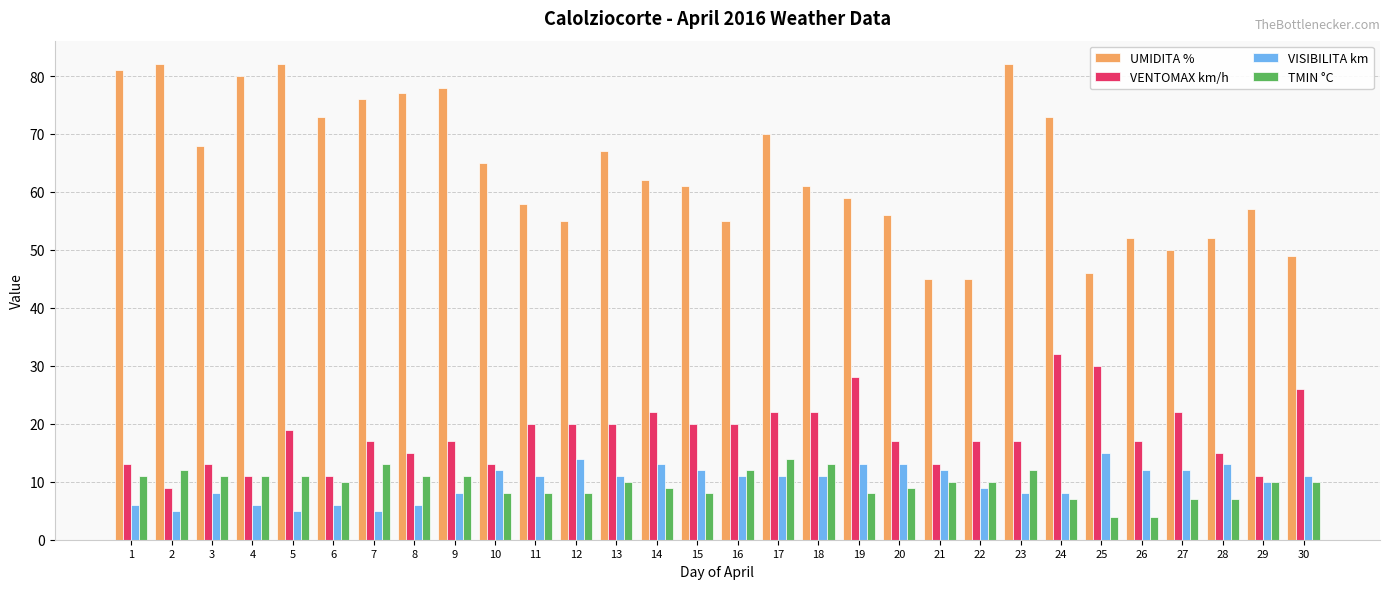

Is it true that VENTOMAX km/h equals 15 at 18?

False